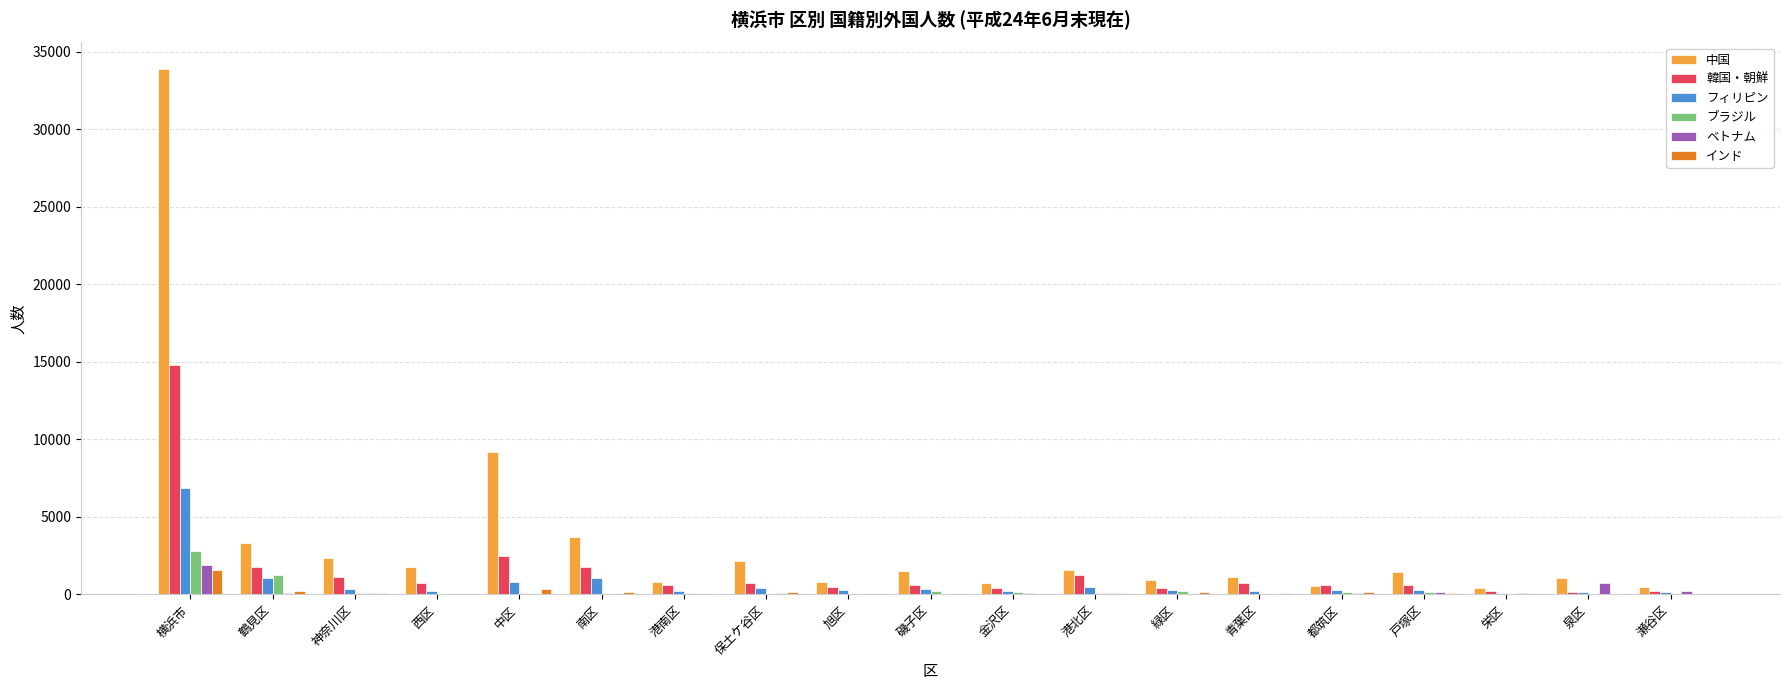

Which series has the largest total across all categories?

中国